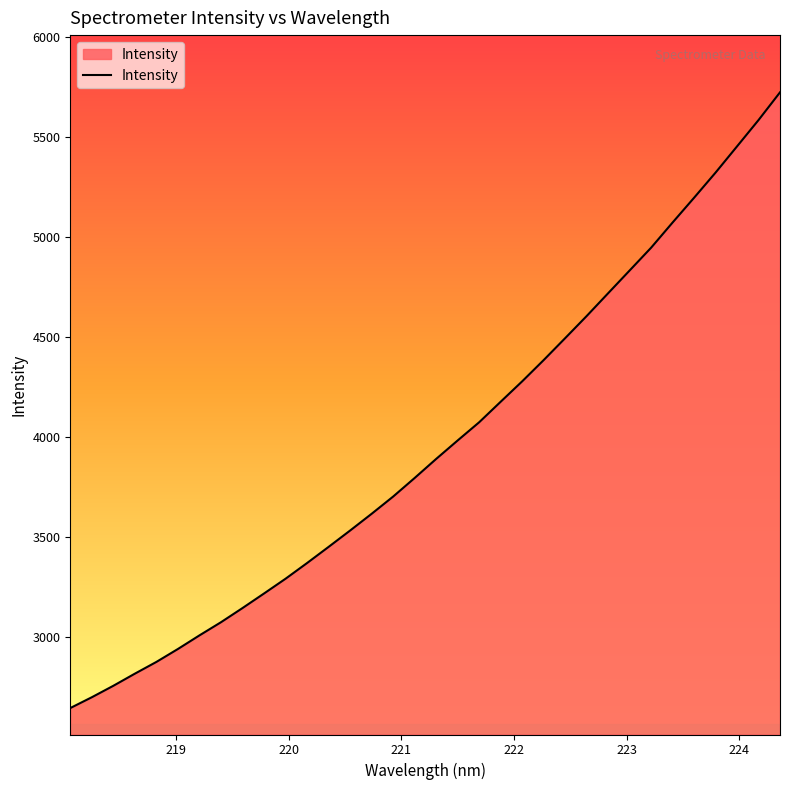

How many values are below 3890?

17